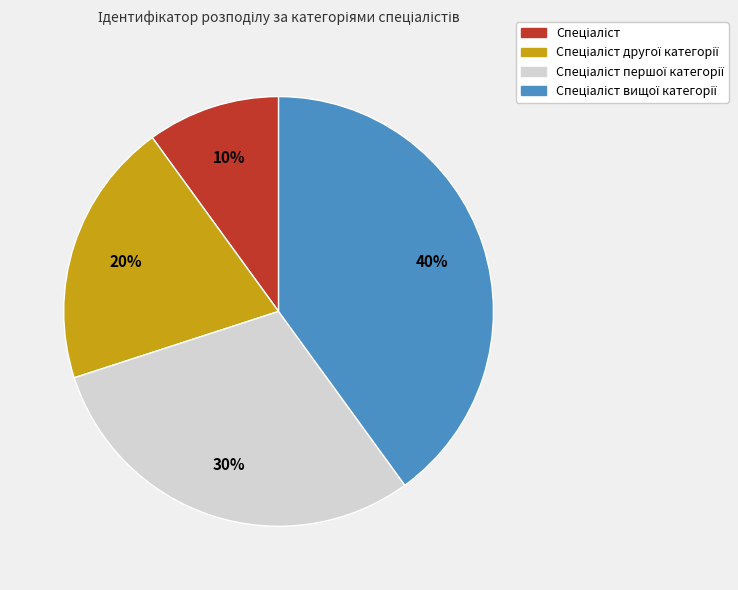

To the nearest percent, what is the average slice percentage?

25%